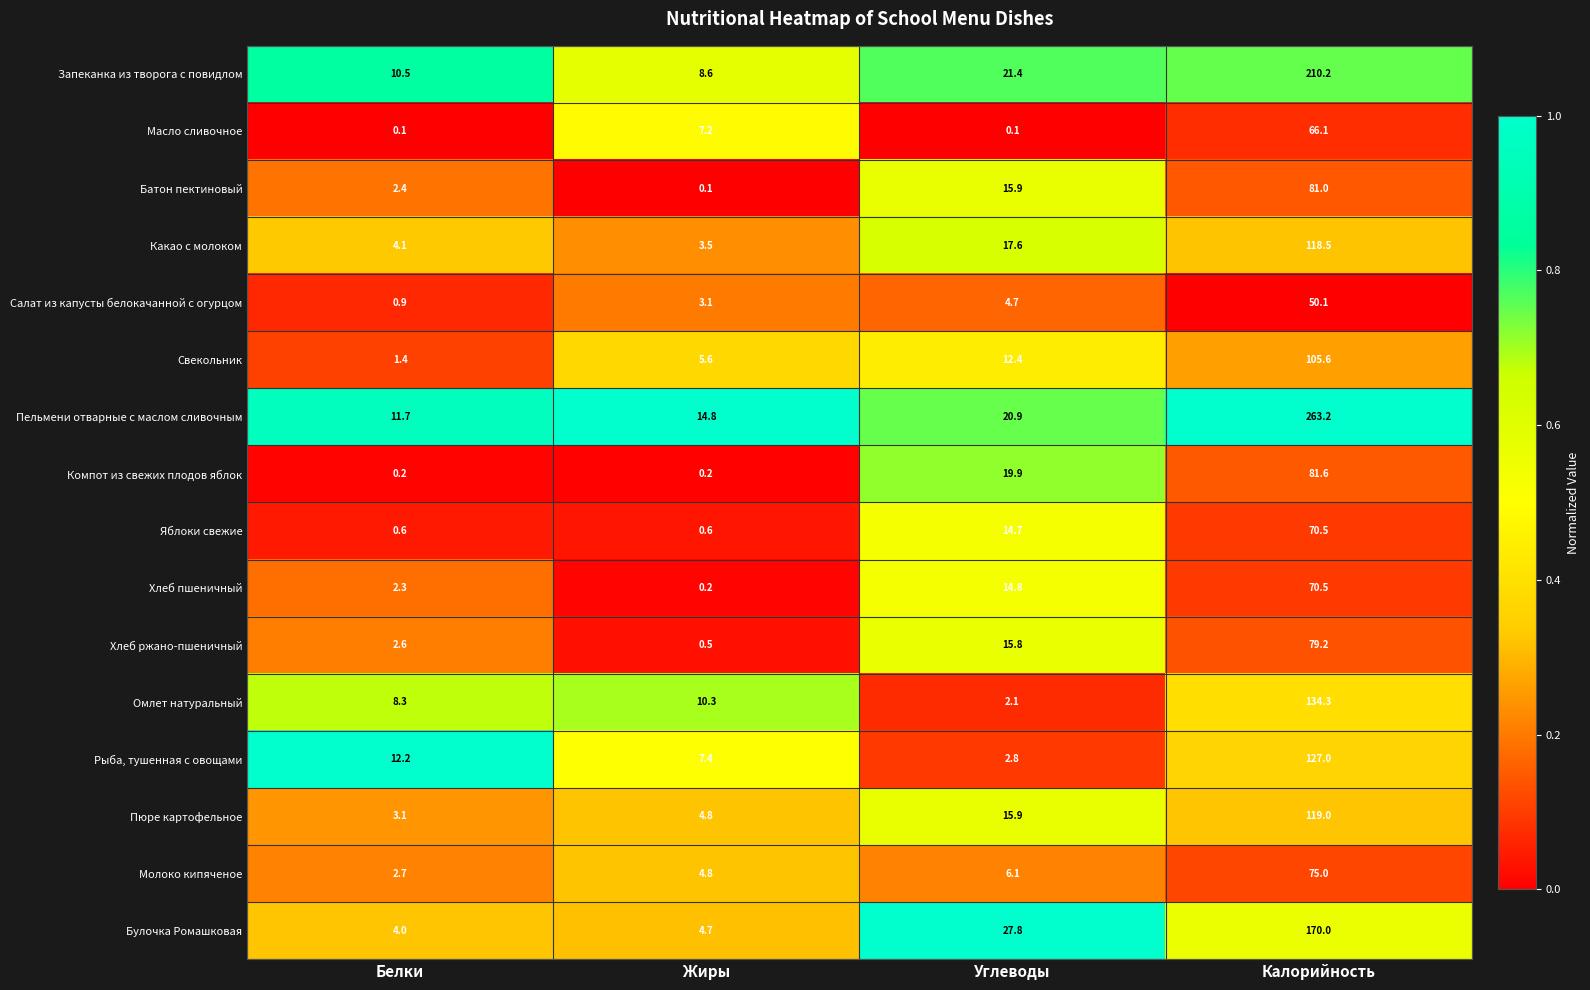

What is the greatest value displayed?

263.2